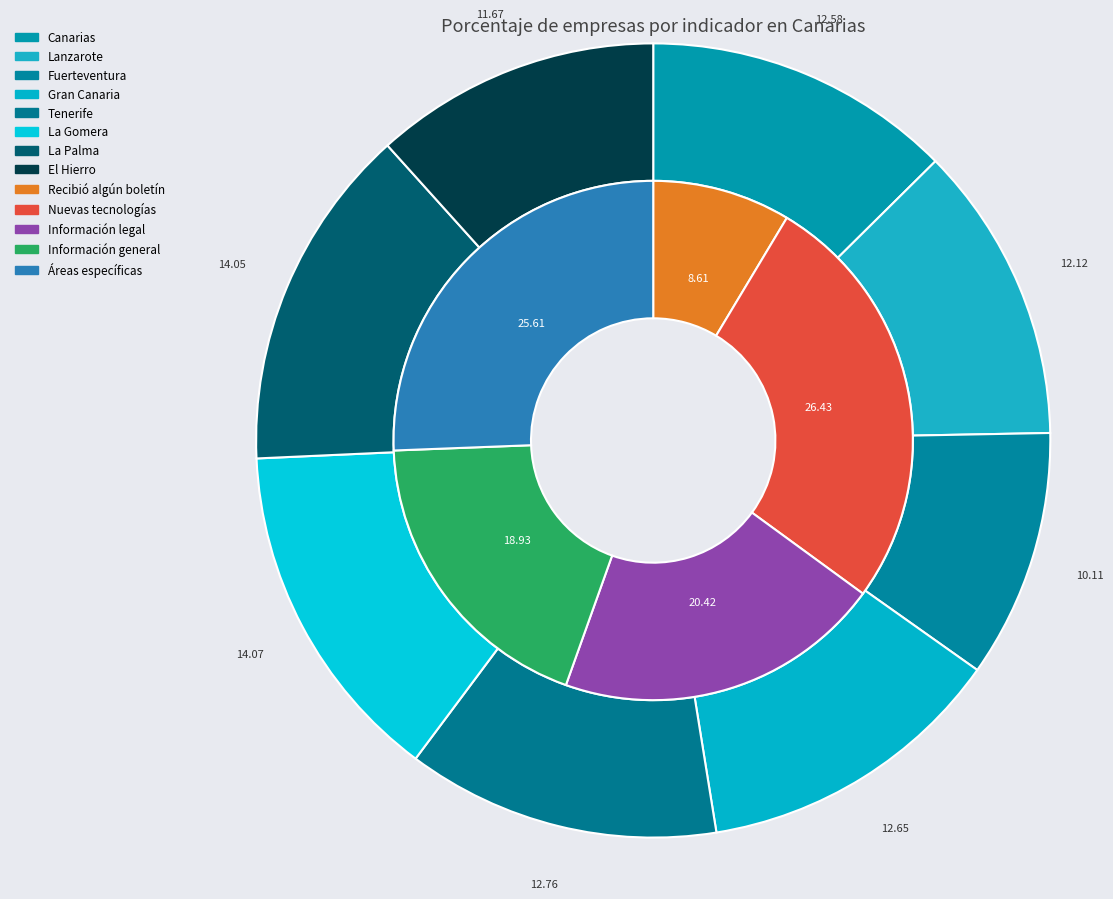

True or false: Tenerife accounts for 1% of the total.

False